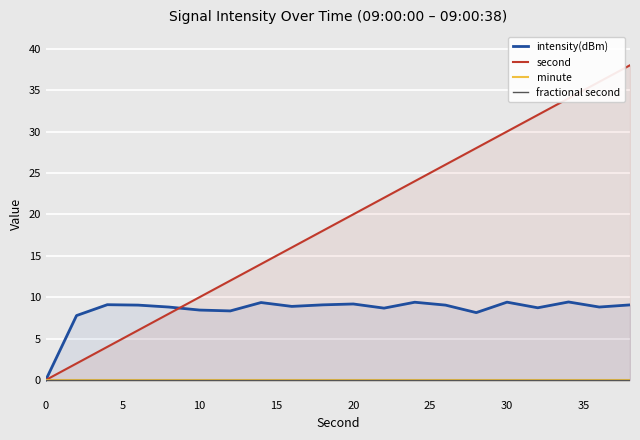

Is it true that intensity(dBm) equals 0.0 at 0?

True